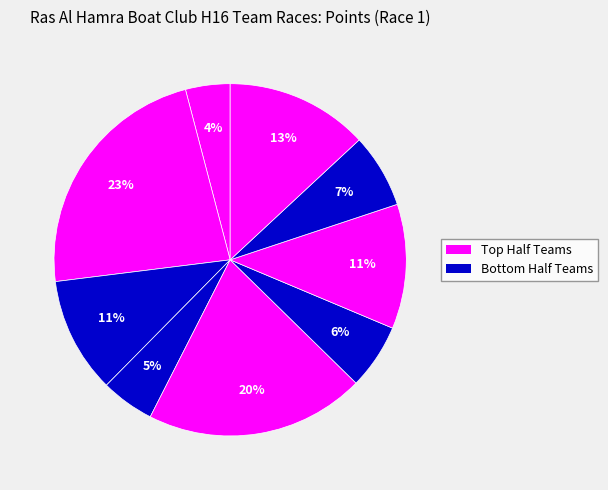

Which category has the smallest portion of the pie?

Surfin Turtles